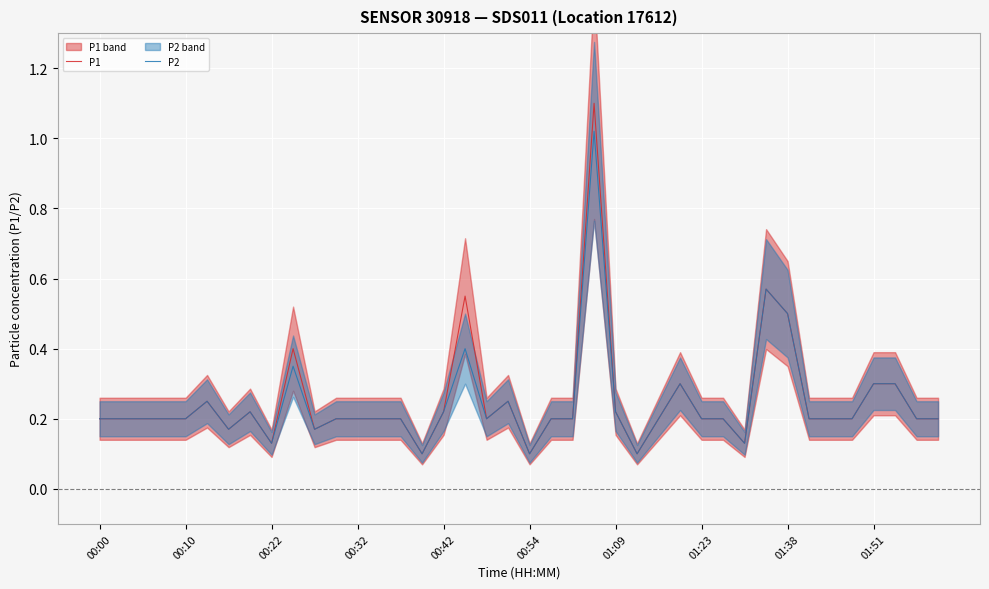

At 35, list the series in order from largest to smallest.

P1, P2